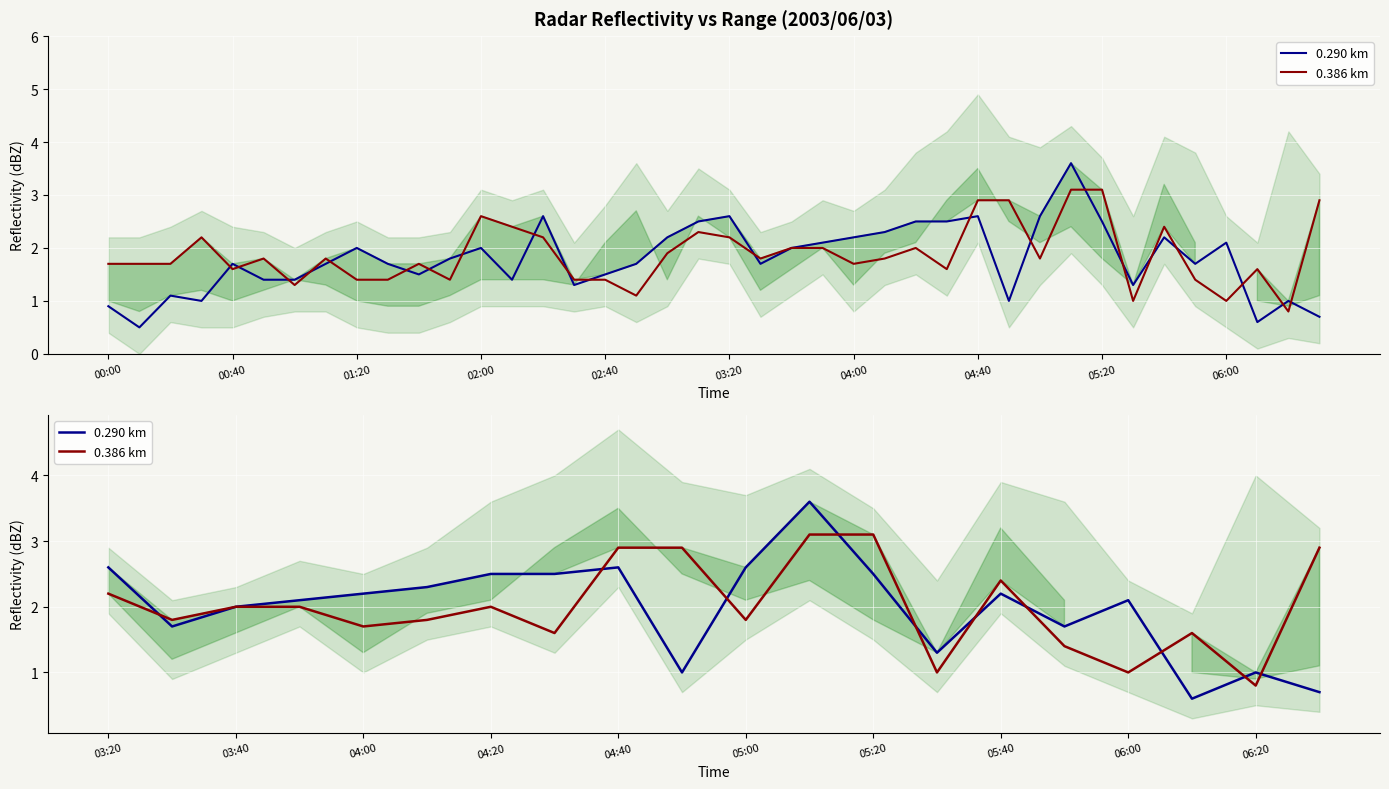

What are all the series names shown in the legend?

0.290 km, 0.386 km